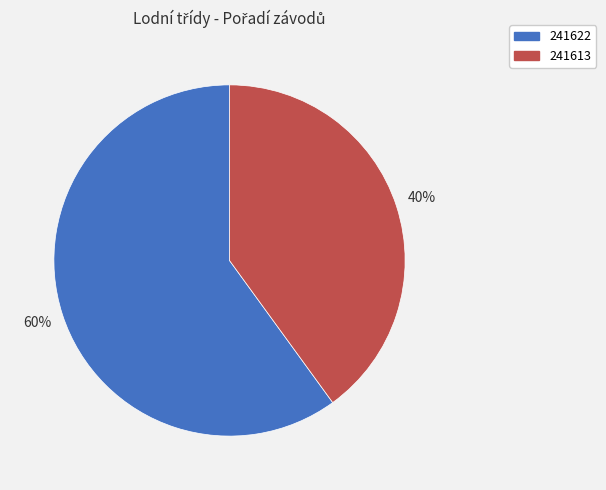

Rank the categories by value from highest to lowest.

241622, 241613